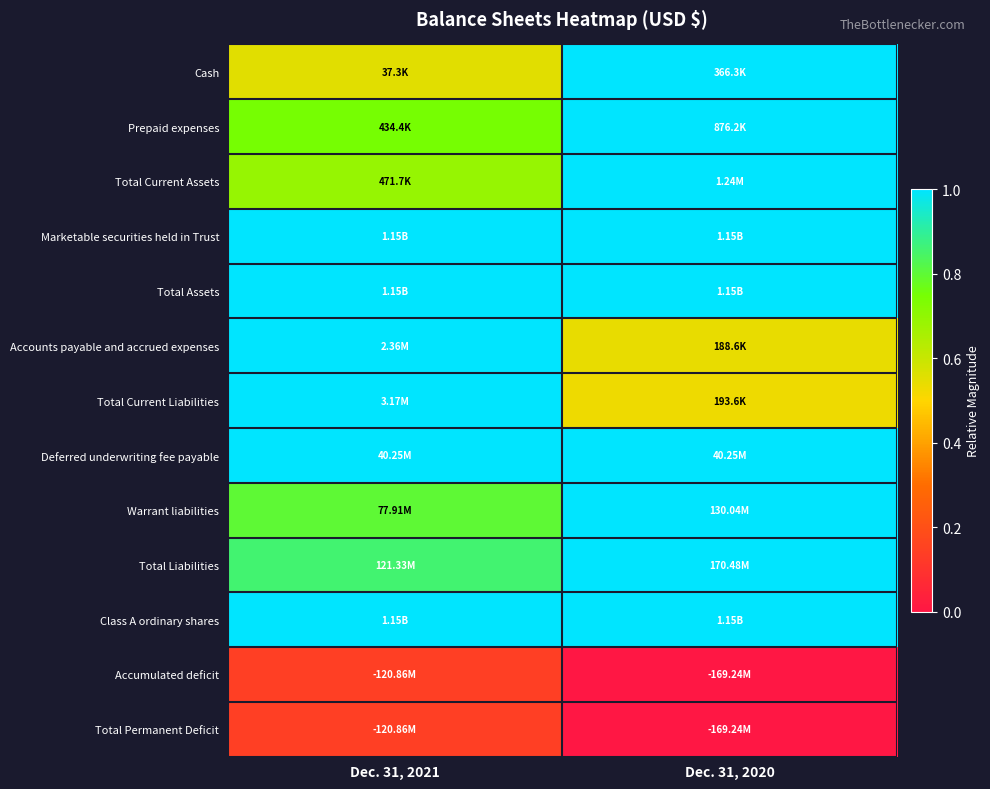

How many categories are shown in the chart?

2